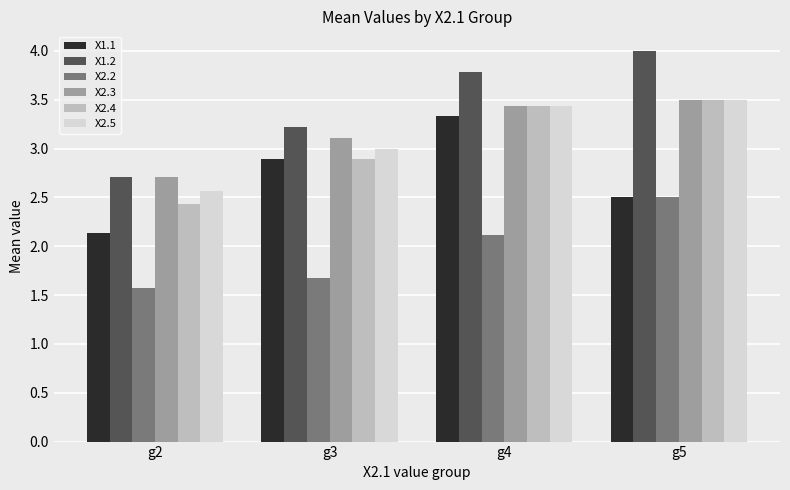

Is it true that X2.4 equals 5.9 at g4?

False